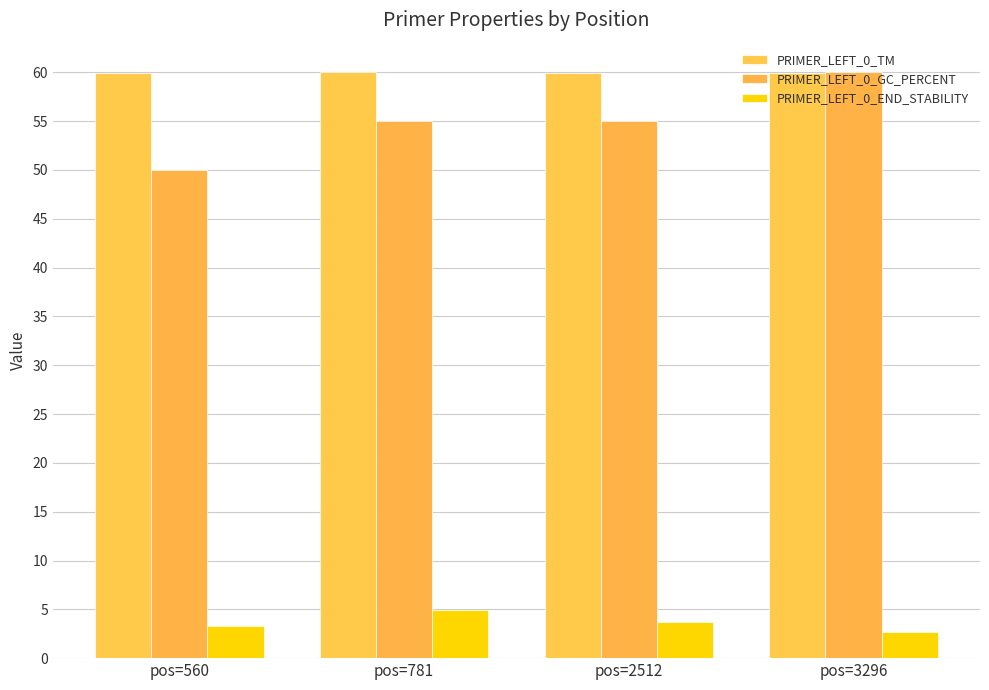

At how many categories does at least one series exceed 25?

4